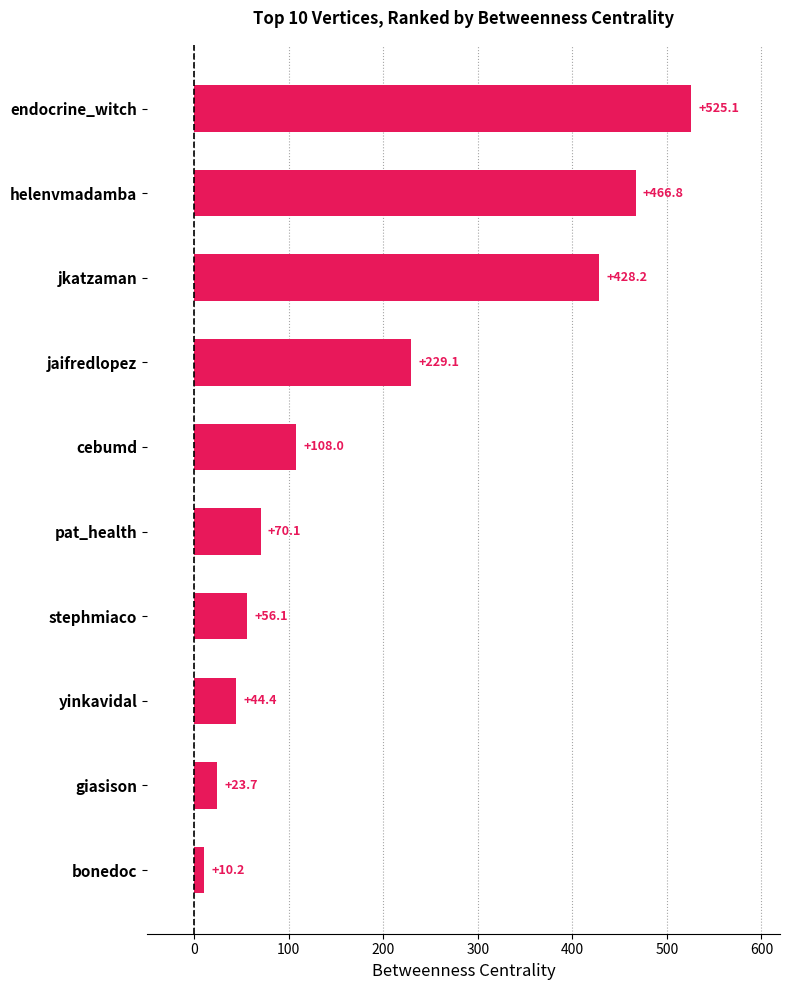

Approximately how many times larger is the value at endocrine_witch compared to jaifredlopez?

2.3